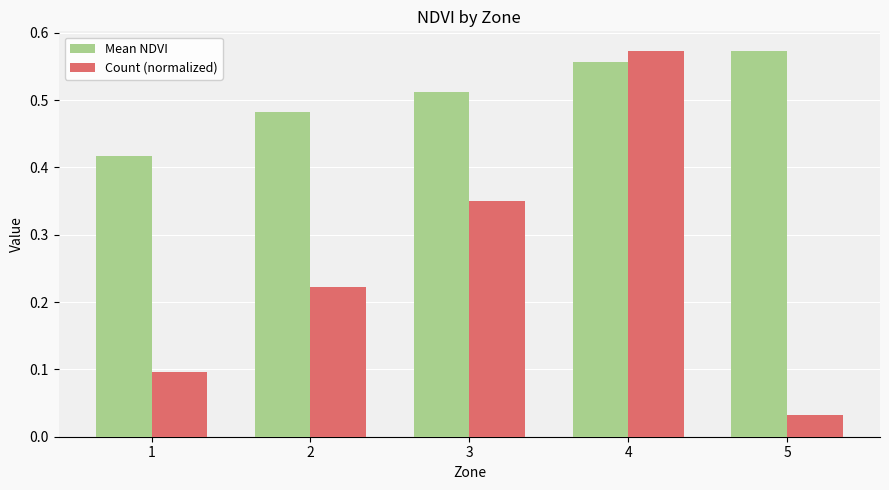

Which series changed the most between 1 and 5?

Mean NDVI